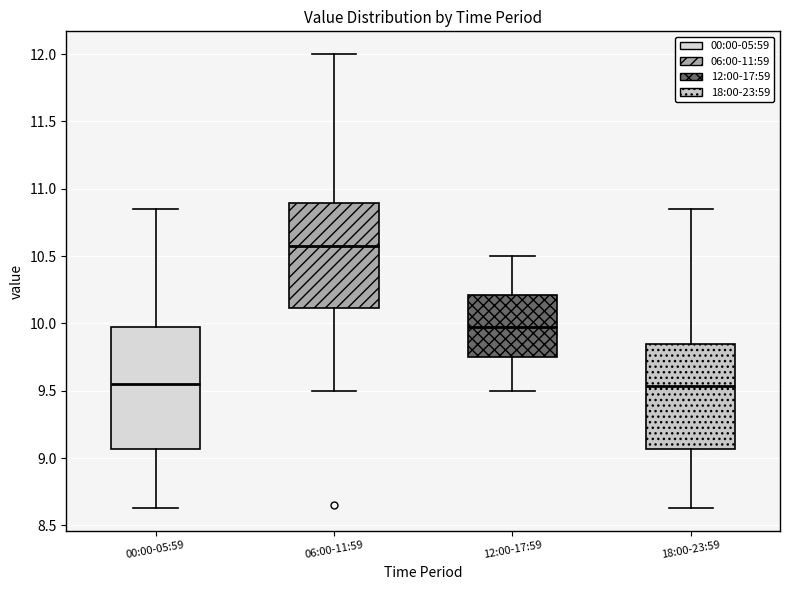

Which box has the highest median line?

06:00-11:59